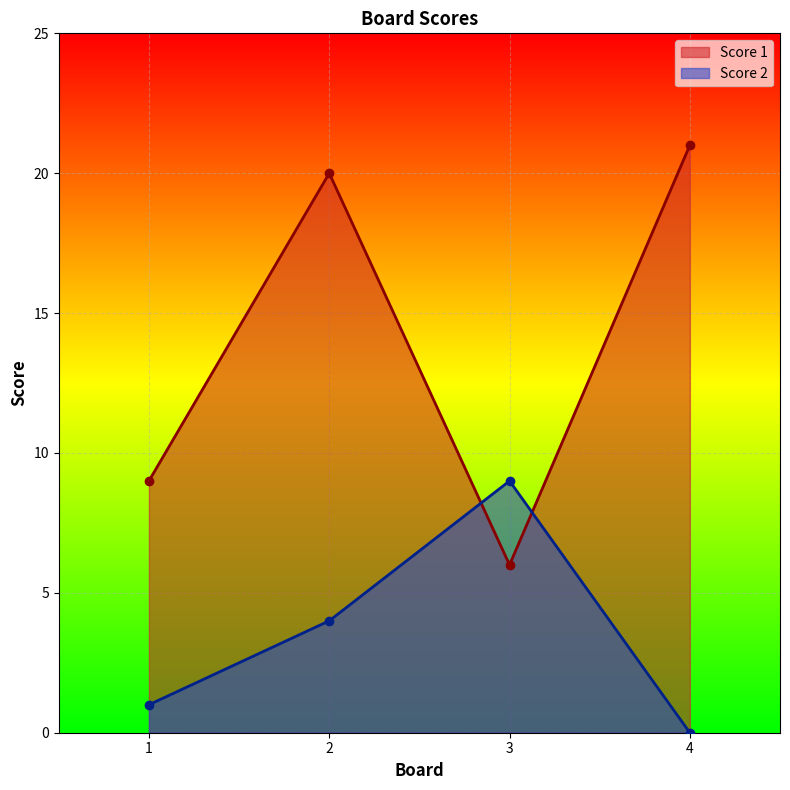

Is the value of Score 1 at 2 greater than the value of Score 2 at 2?

Yes